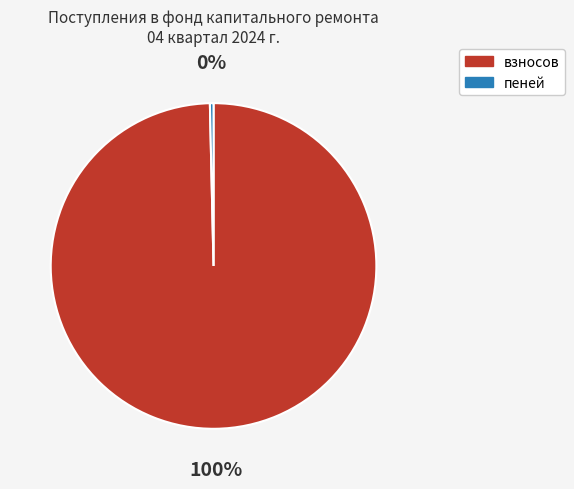

To the nearest percent, what is the combined percentage of взносов and пеней?

100%